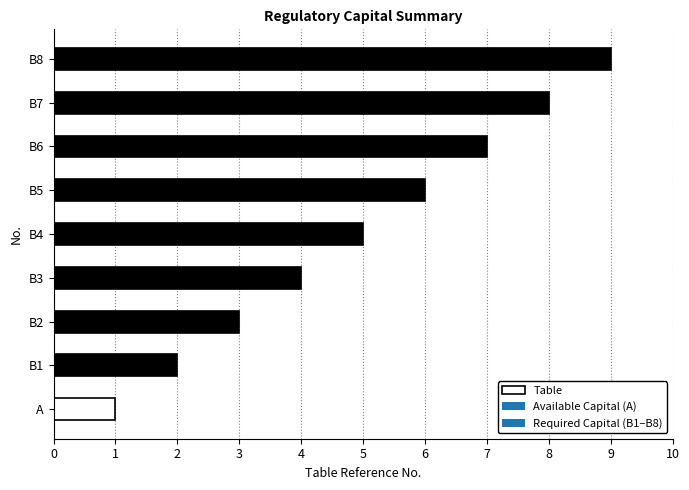

Are the bars grouped side by side (vs. stacked)?

No